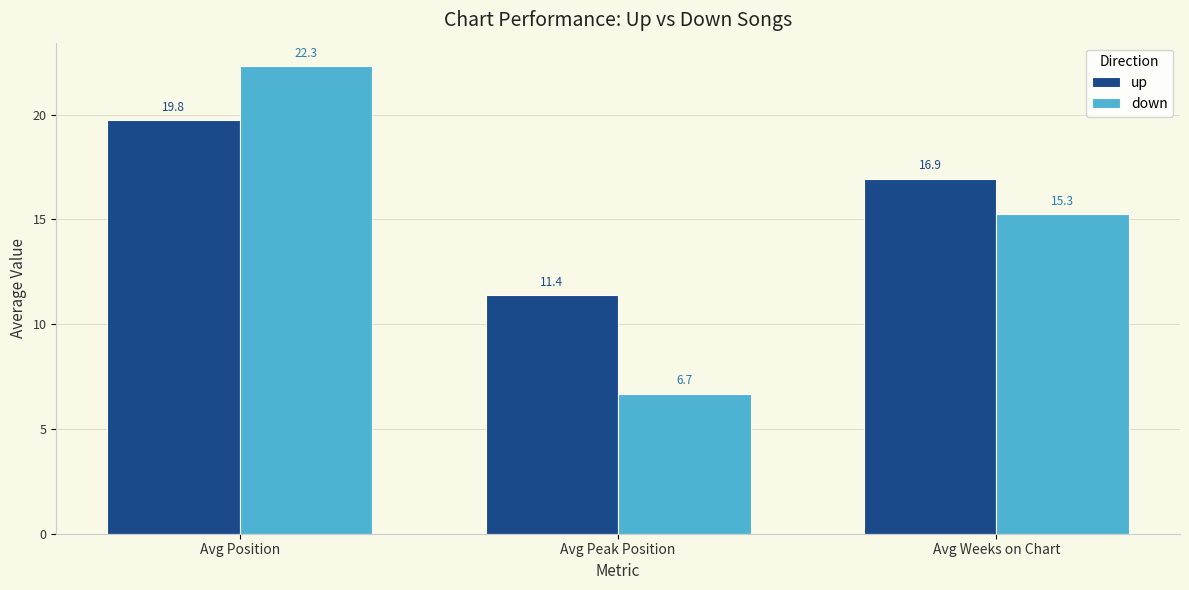

At which category is the sum across all series the highest?

Avg Position